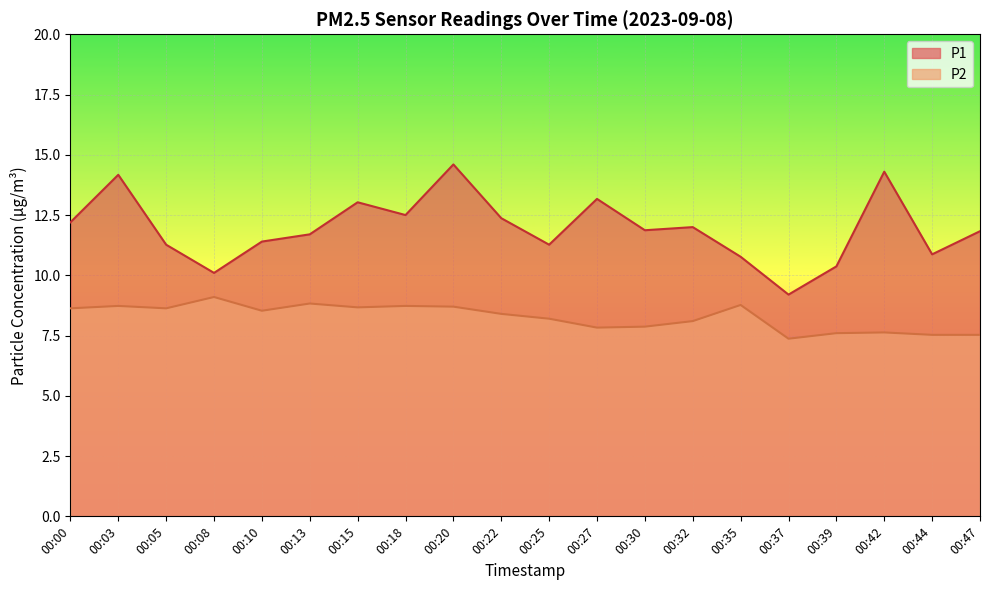

Reading left to right, what are all the values shown in this chart?

P1: 00:00=12.2	00:03=14.2	00:05=11.3	00:08=10.1	00:10=11.4	00:13=11.7	00:15=13.0	00:18=12.5	00:20=14.6	00:22=12.4	00:25=11.3	00:27=13.2	00:30=11.9	00:32=12.0	00:35=10.8	00:37=9.2	00:39=10.4	00:42=14.3	00:44=10.9	00:47=11.8
P2: 00:00=8.6	00:03=8.7	00:05=8.6	00:08=9.1	00:10=8.5	00:13=8.8	00:15=8.7	00:18=8.7	00:20=8.7	00:22=8.4	00:25=8.2	00:27=7.8	00:30=7.9	00:32=8.1	00:35=8.8	00:37=7.4	00:39=7.6	00:42=7.6	00:44=7.5	00:47=7.5